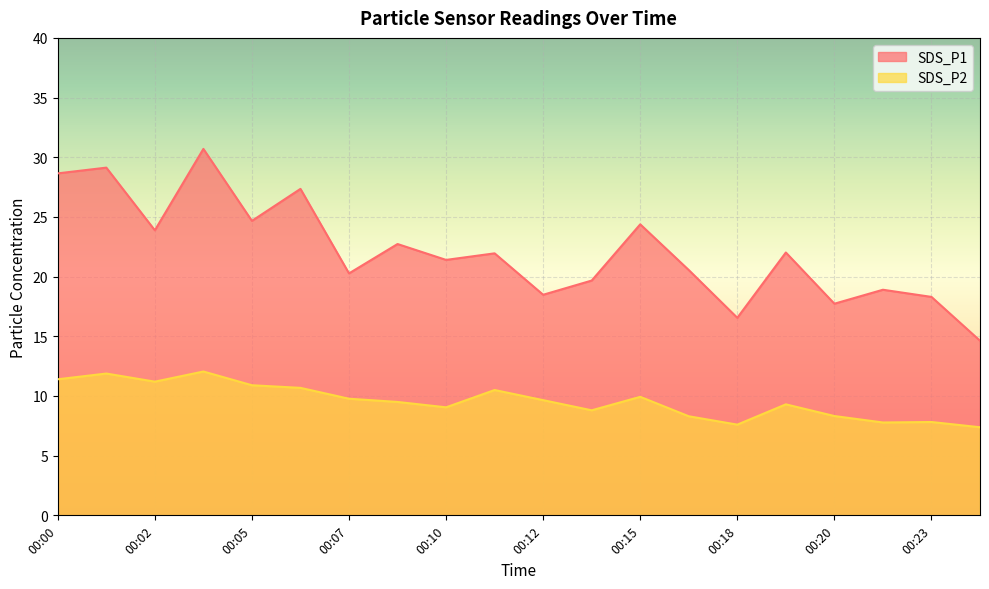

What are all the series names shown in the legend?

SDS_P1, SDS_P2